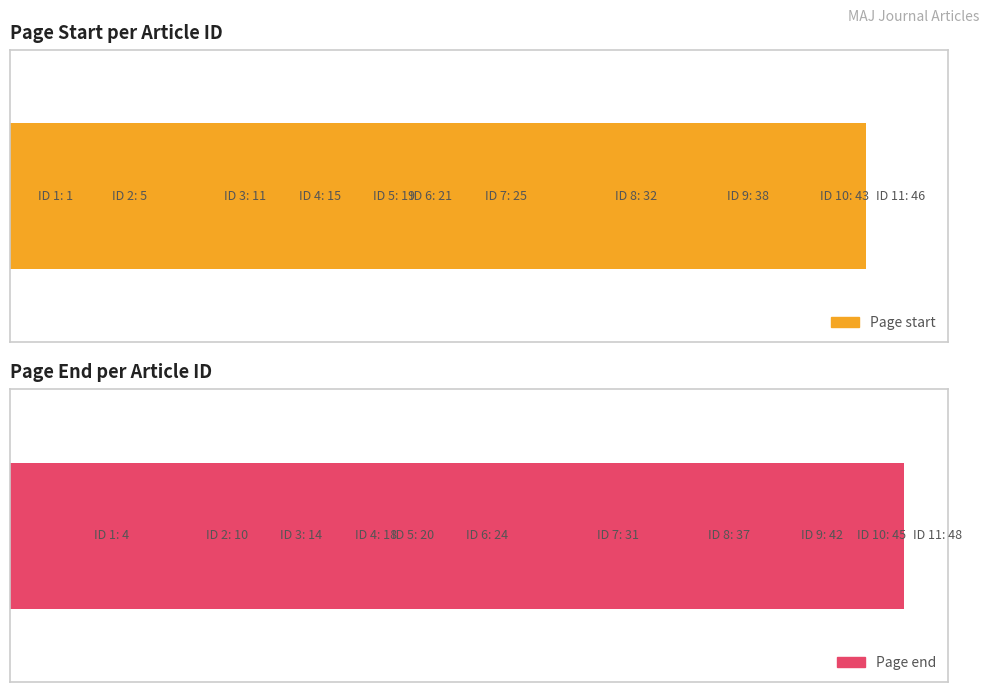

What is the sum of all Page start values?

256